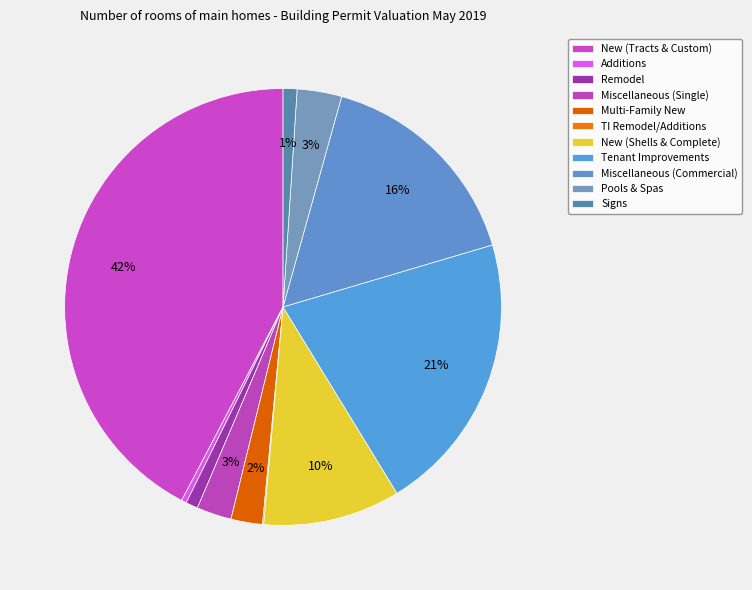

How many slices are in this pie chart?

11